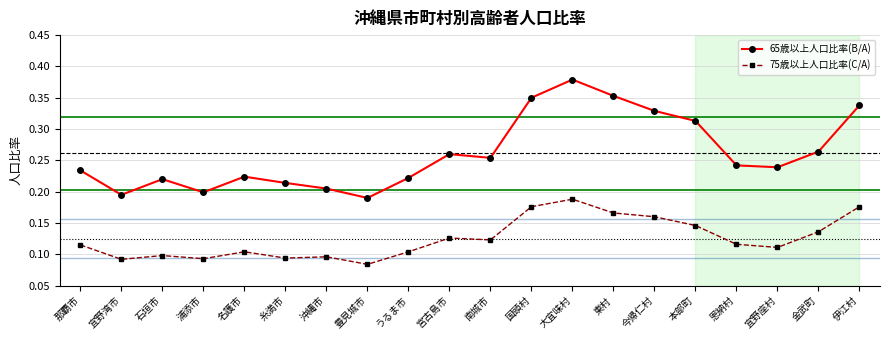

Between 東村 and 恩納村, which series saw the biggest shift?

65歳以上人口比率(B/A)